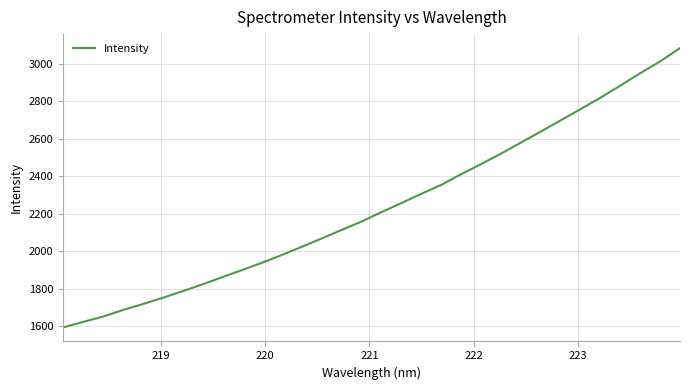

What is the minimum value shown in the chart?

1593.7